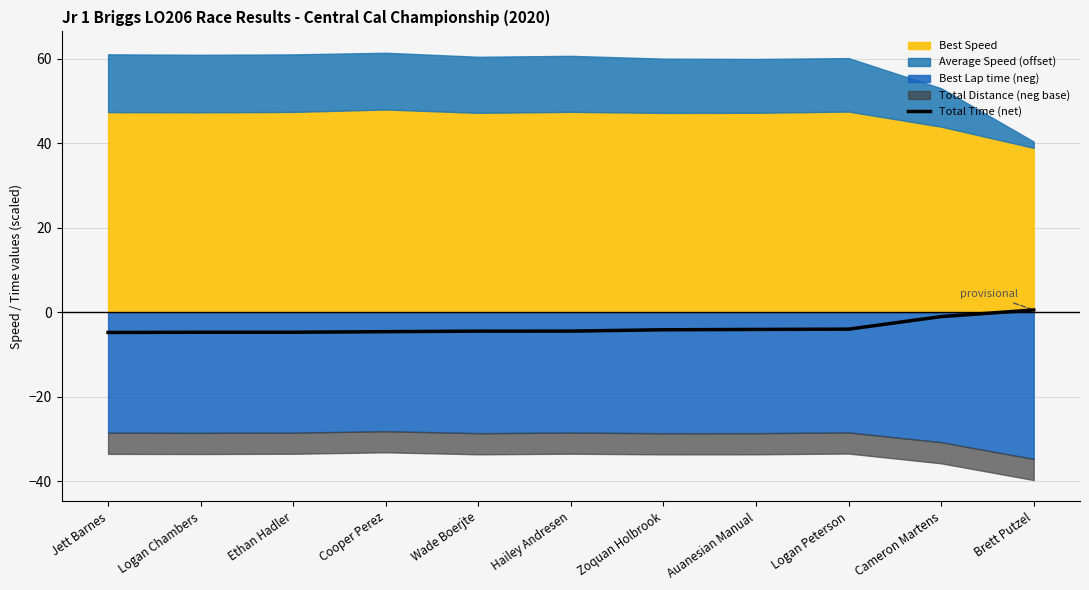

What is the sum of all values?

-40.2